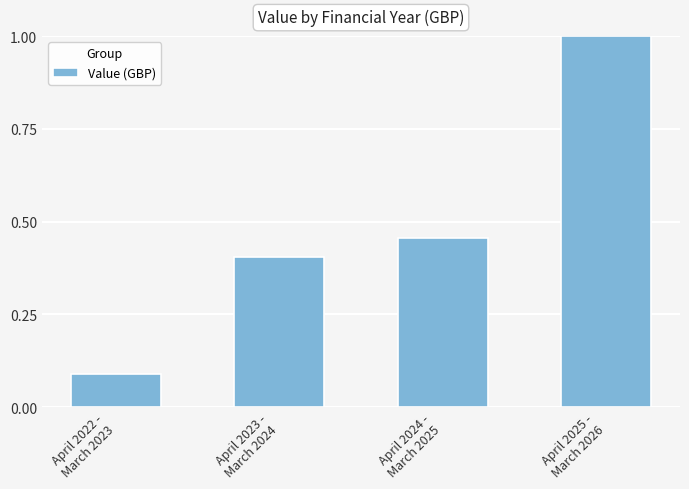

What is the difference between the maximum and second lowest values?

0.6